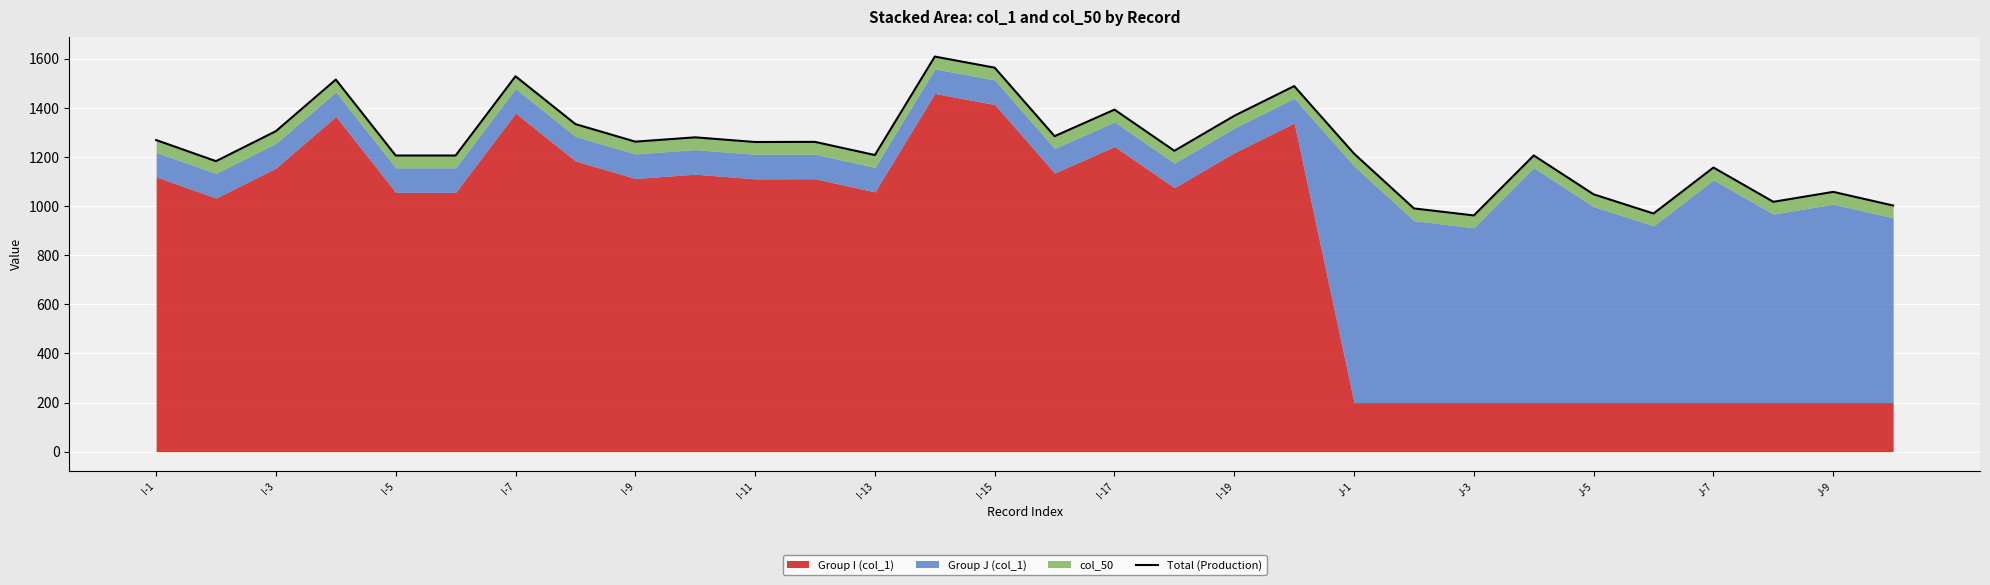

What is the smallest value displayed?

962.2